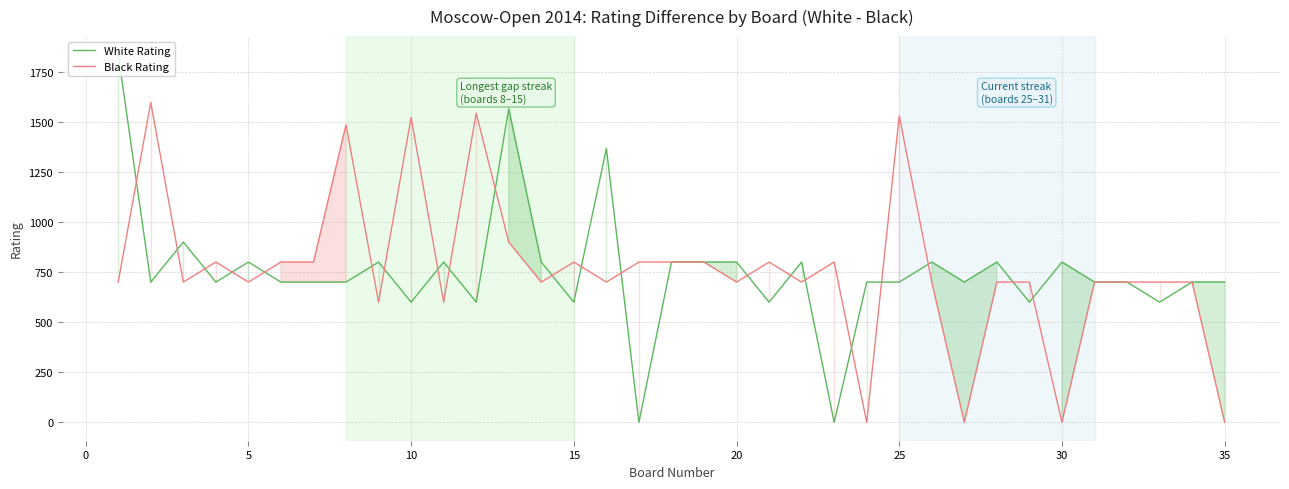

What is the sum of all White Rating values?

26468